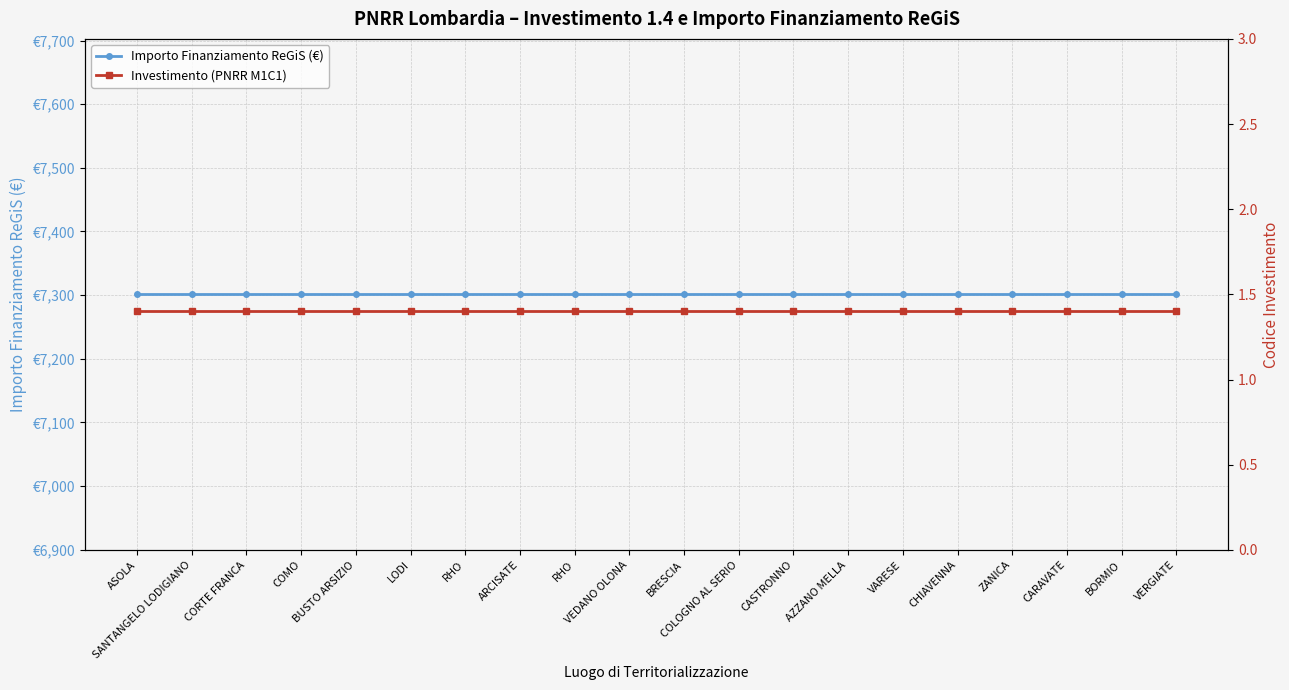

What is the sum of all Importo Finanziamento ReGiS (€) values?

146020.0